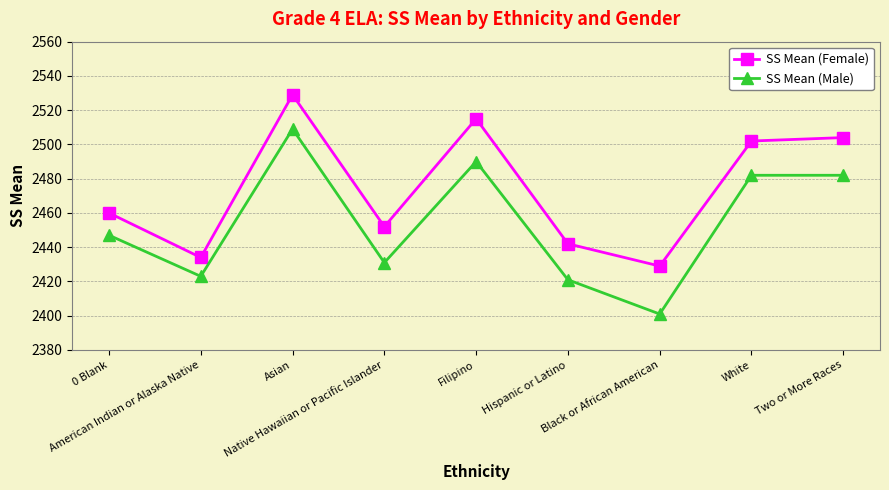

What are all the series names shown in the legend?

SS Mean (Female), SS Mean (Male)